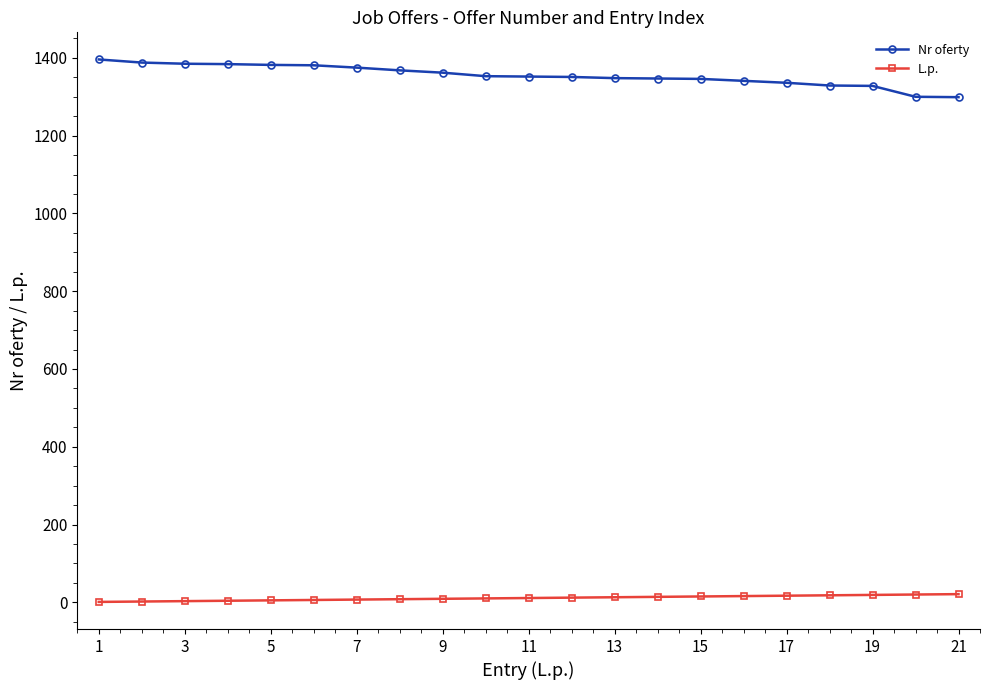

True or false: Nr oferty and L.p. intersect in this chart.

False